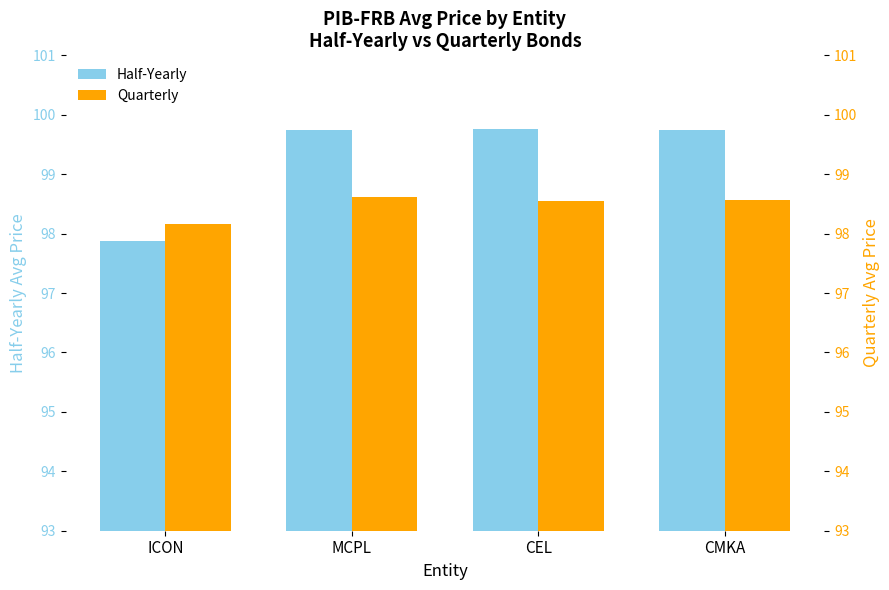

What is the difference between the maximum and minimum values in the Quarterly series?

0.5